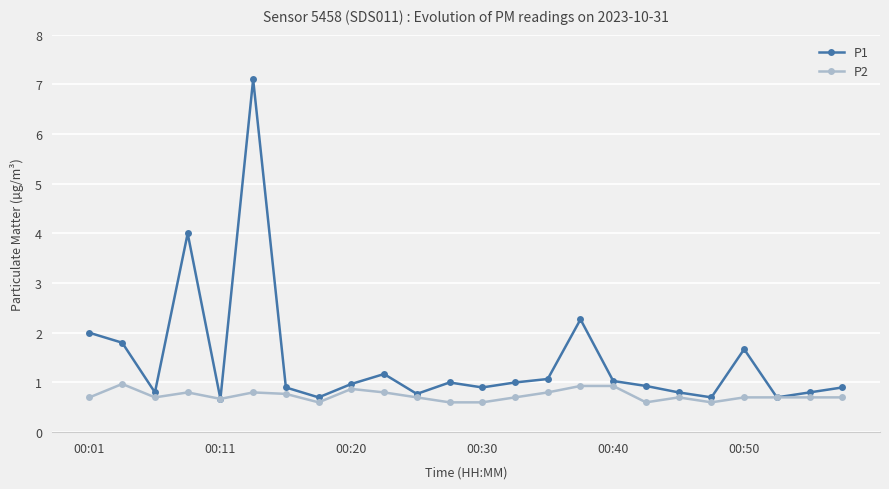

True or false: P1 has more than 2 interior local peaks.

True